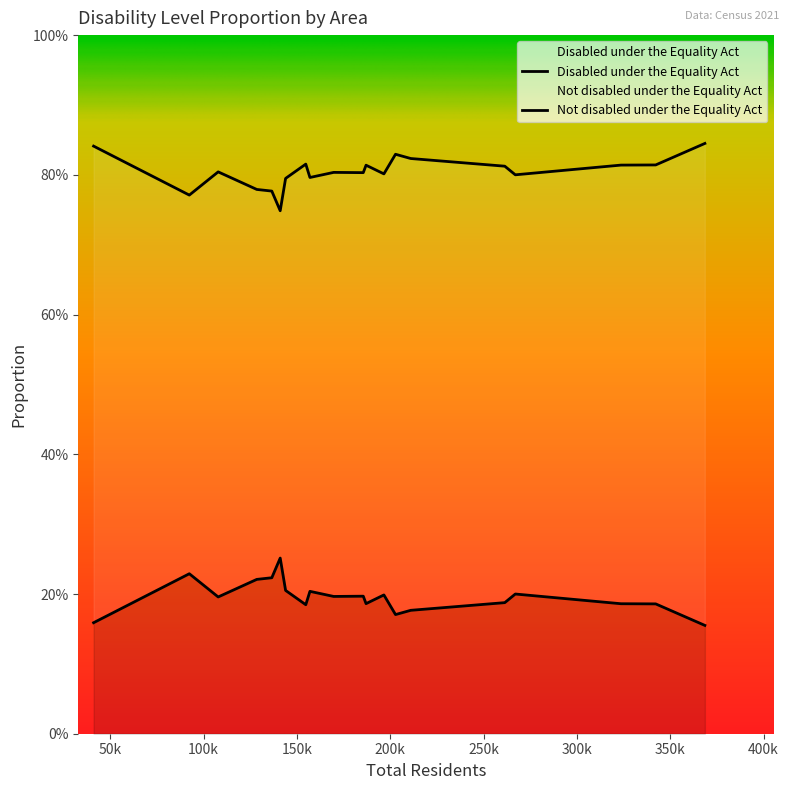

Is the value of Not disabled under the Equality Act at E06000010 greater than the value of Disabled under the Equality Act at E06000019?

Yes